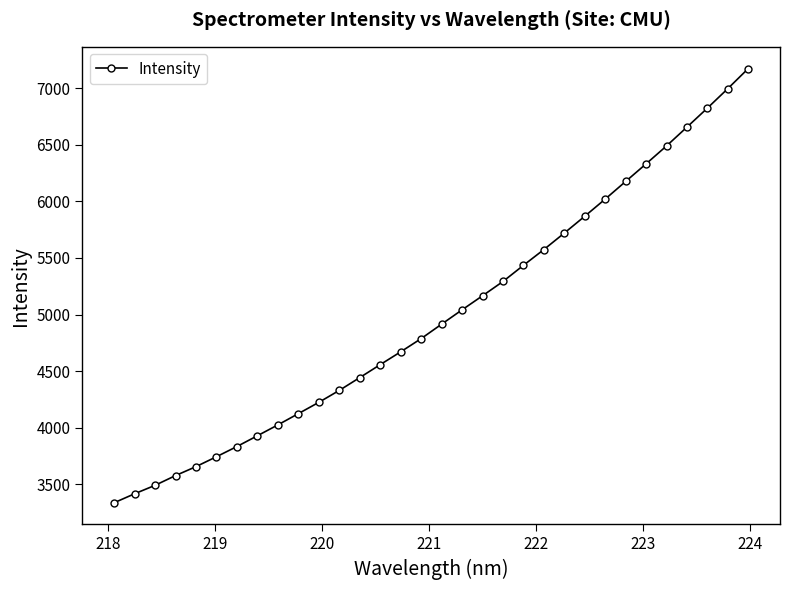

What is the value of the 8th point from the left?

3929.7